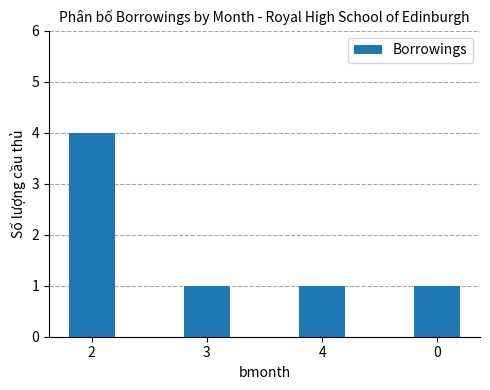

What is the sum of all values?

7